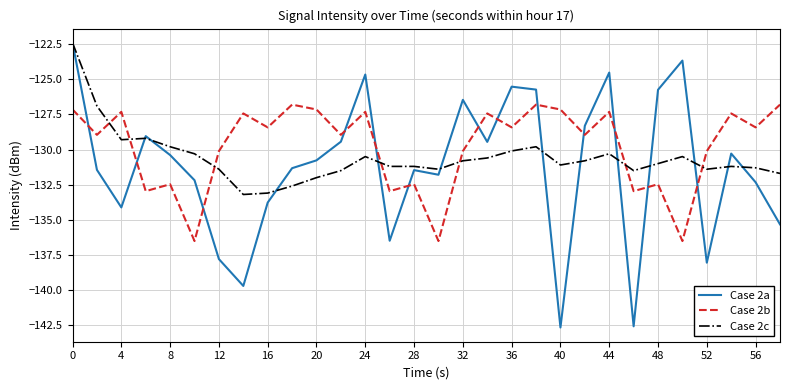

What is the average value of the Case 2b series?

-129.8